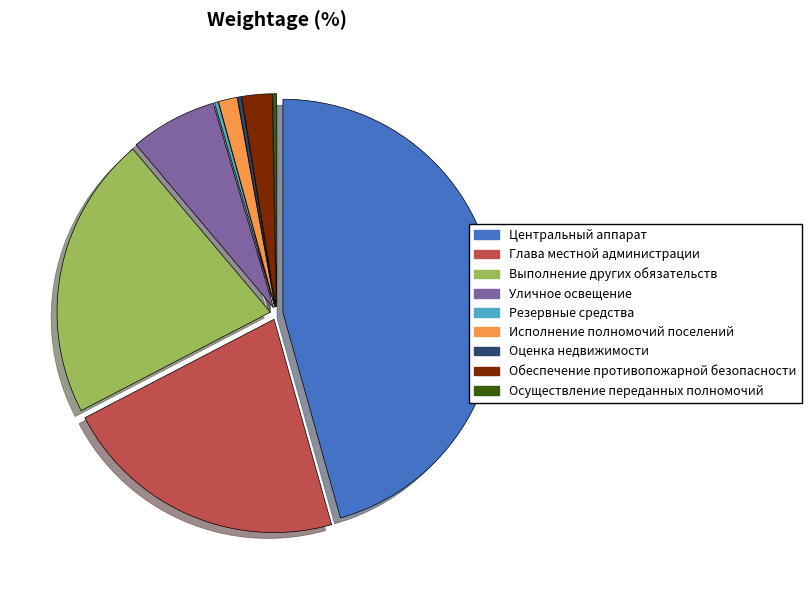

The Уличное освещение slice represents 7% of the pie. True or false?

True